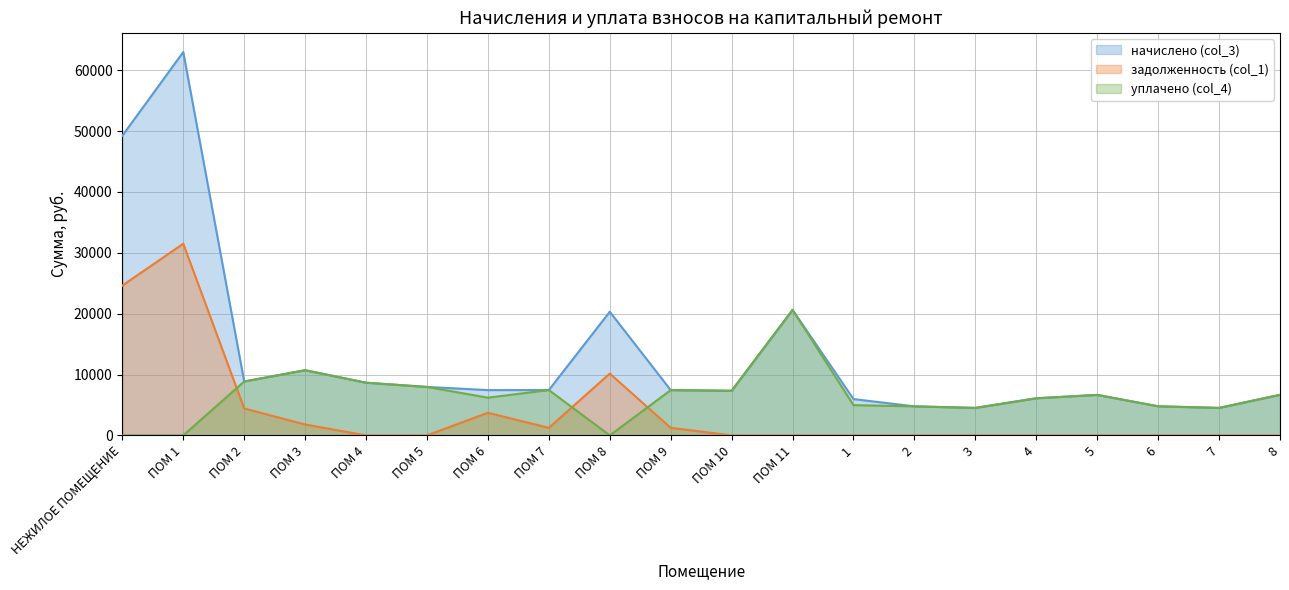

At which category is the sum across all series the highest?

ПОМ 1